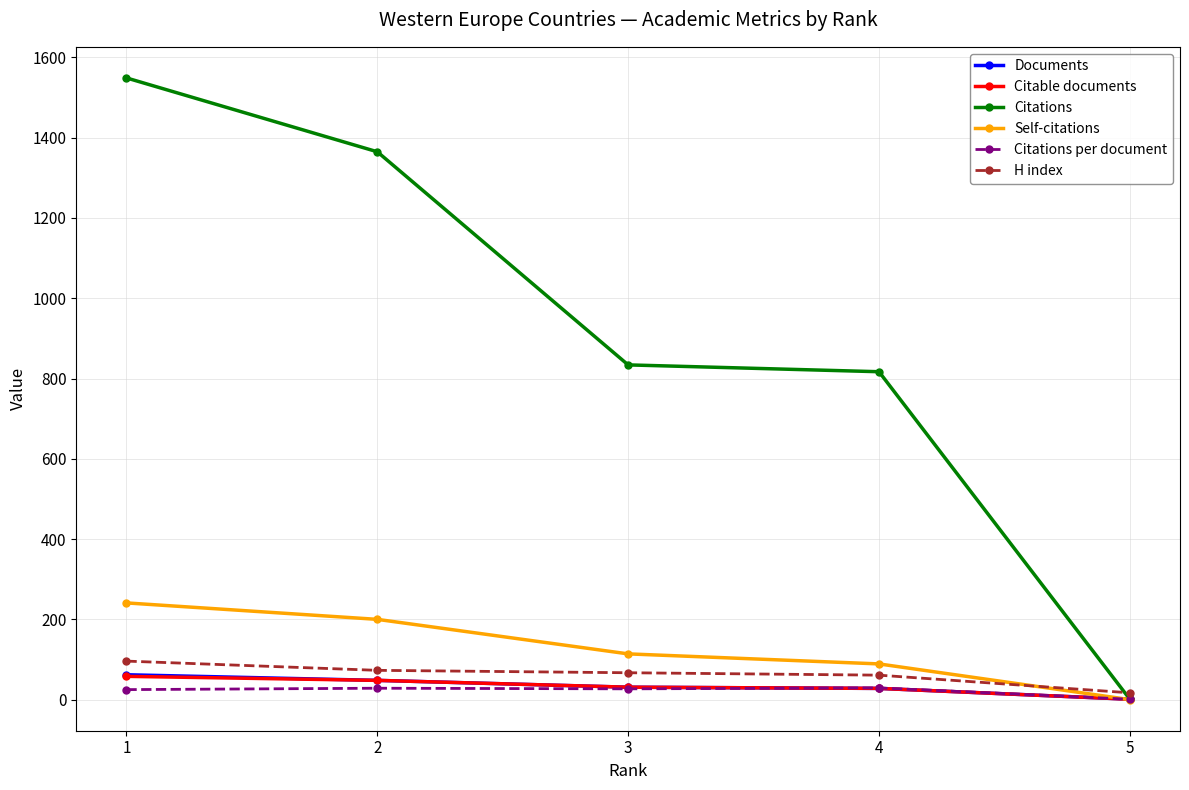

True or false: Documents has more than 2 interior local peaks.

False